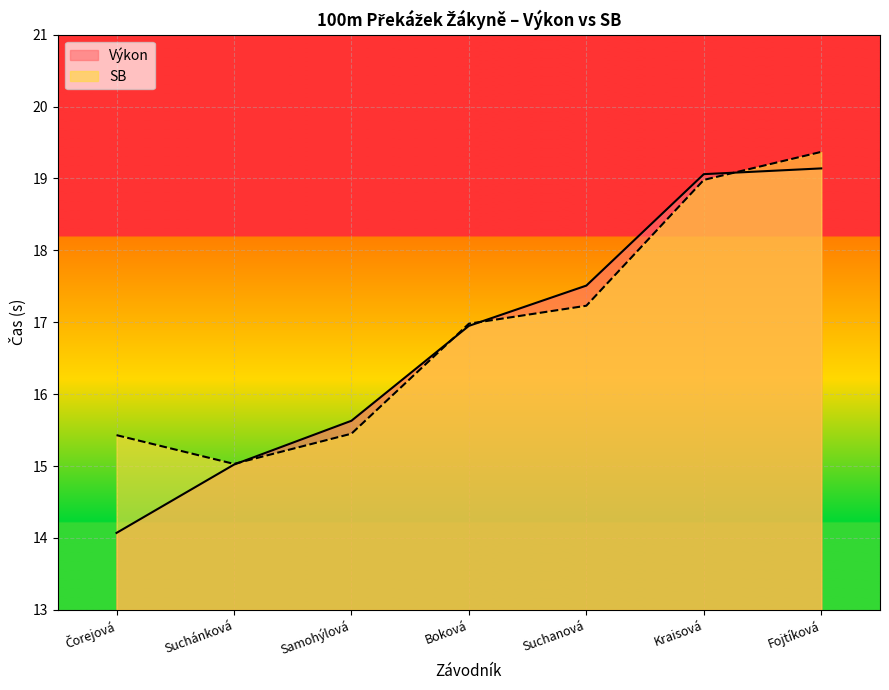

How many series are shown in this chart?

2